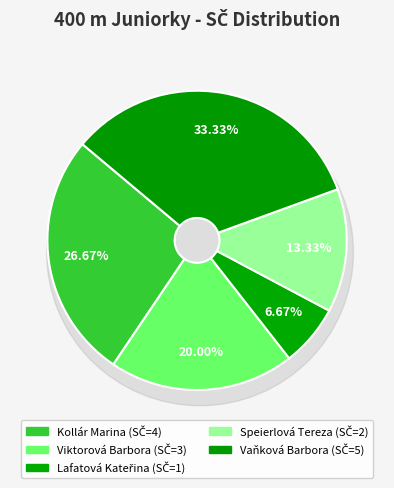

Which slice is the smallest?

Lafatová Kateřina